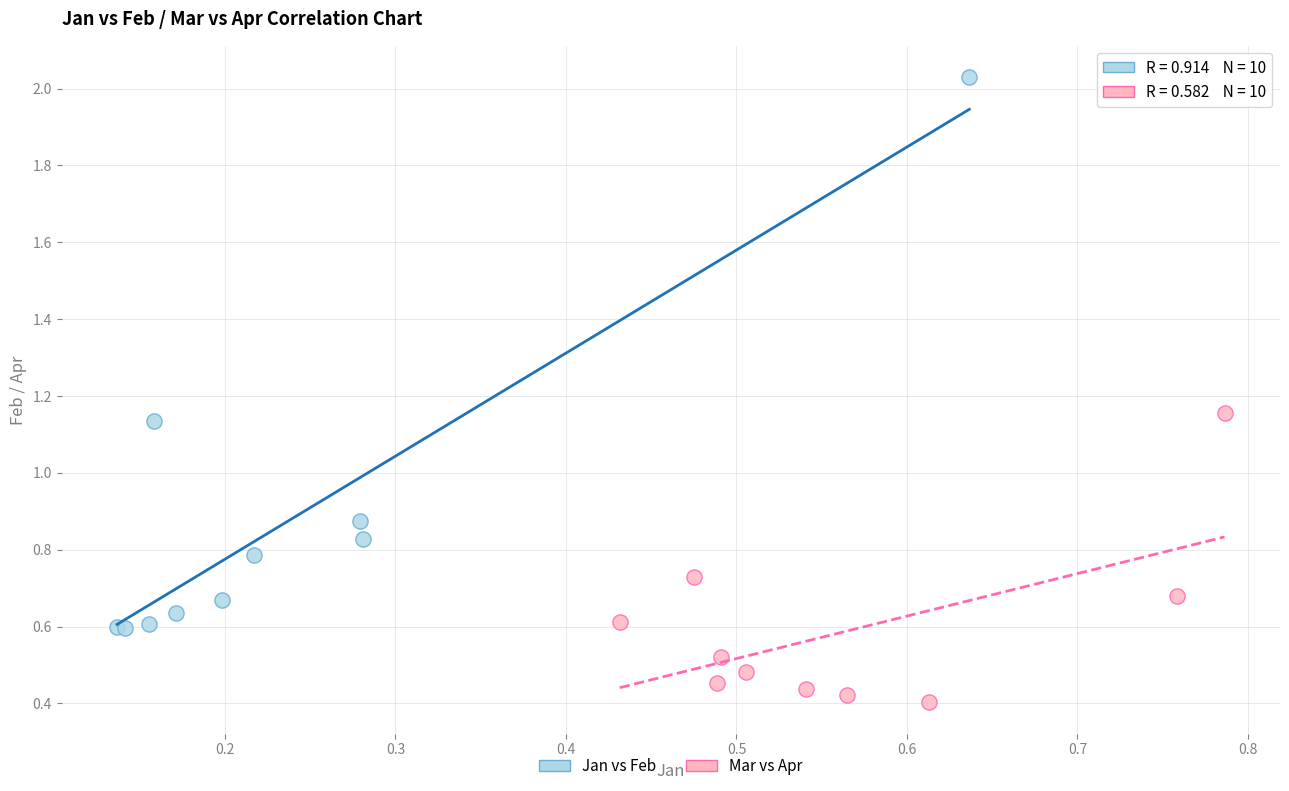

Which series contains the highest Y value?

Jan vs Feb